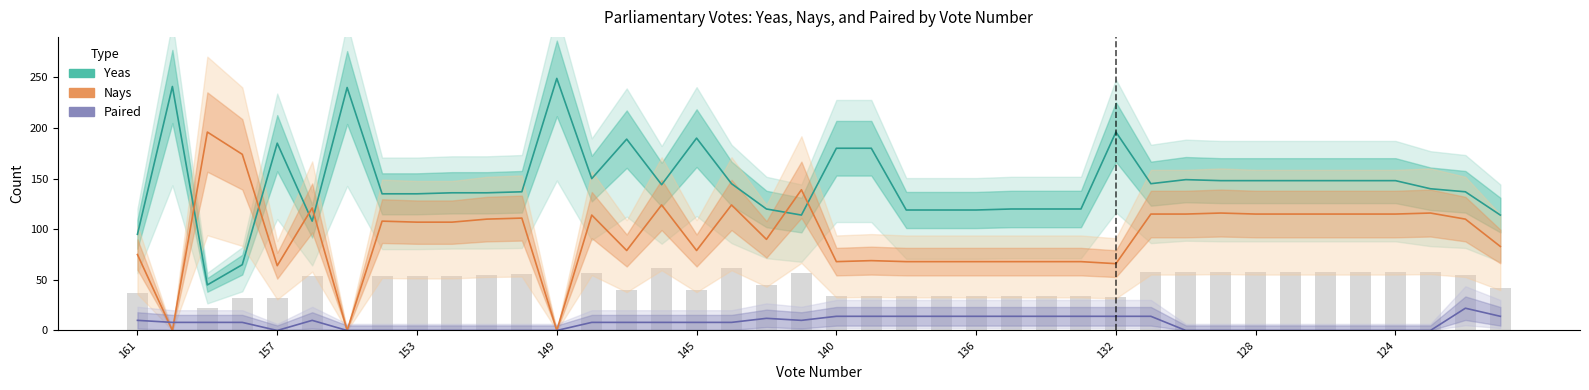

The value of Nays at 149 is -134. True or false?

False